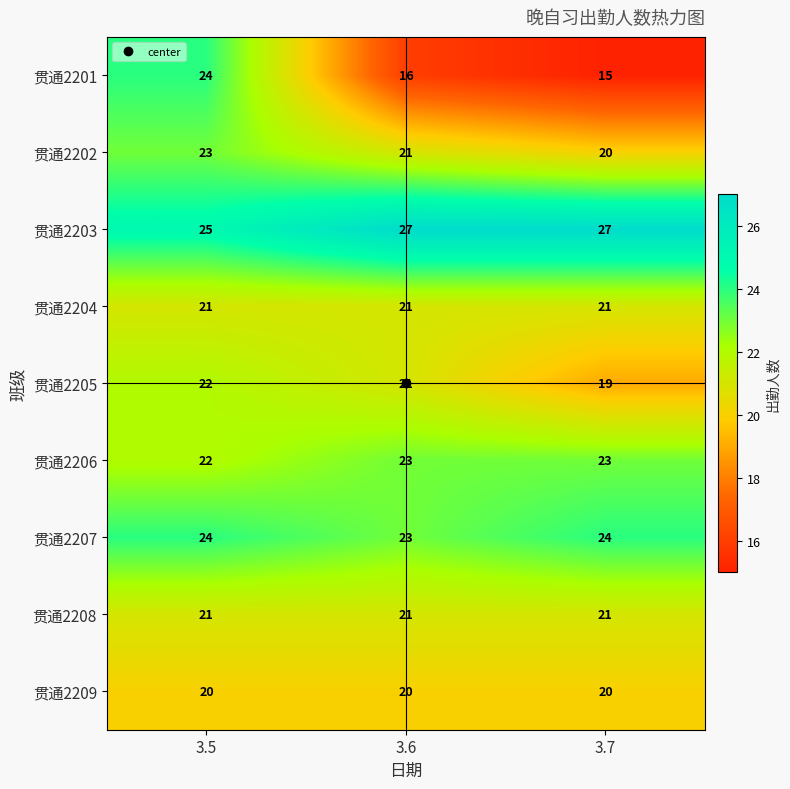

How many 贯通2203 values are between 25 and 27?

3